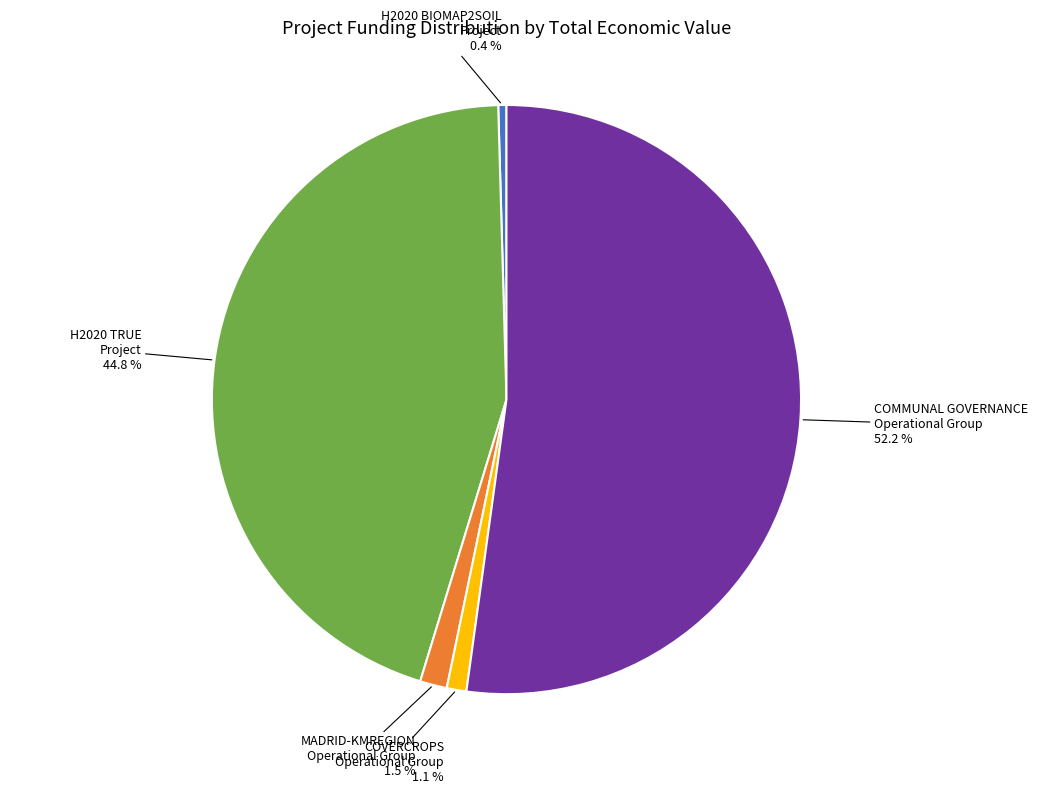

Does any single category account for the majority?

Yes